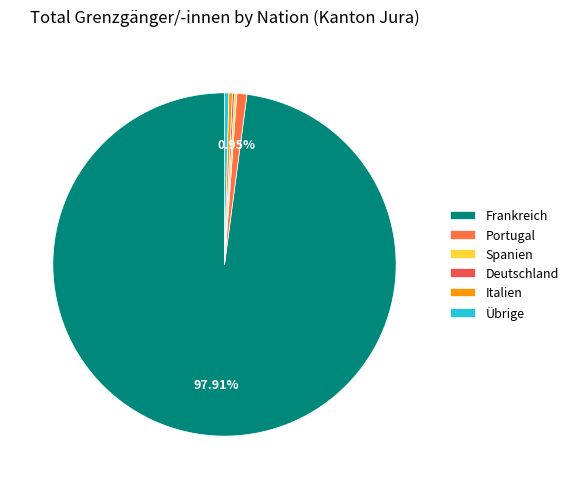

Which slice is the smallest?

Deutschland